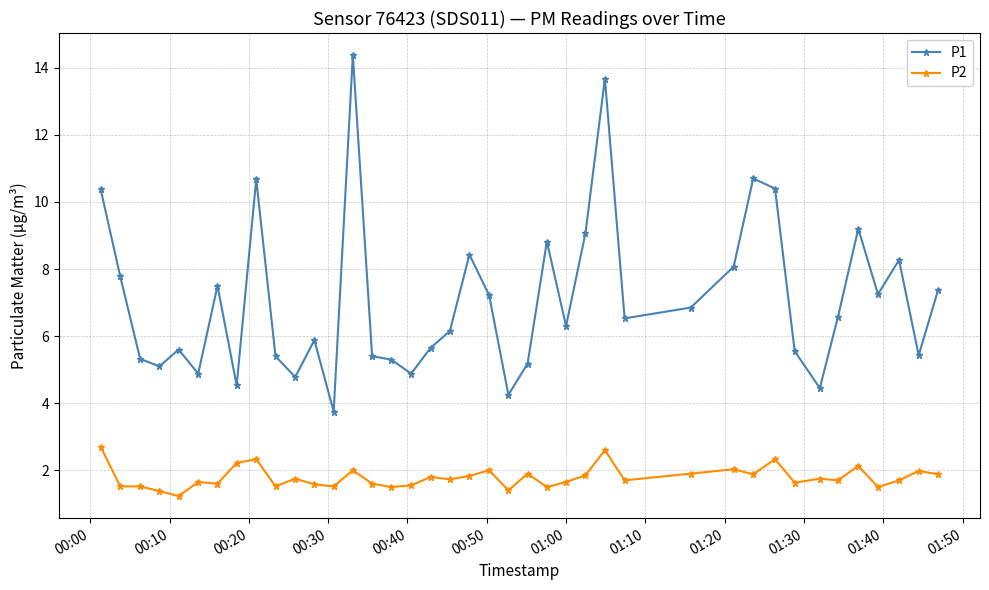

True or false: P1 and P2 cross at least once.

False